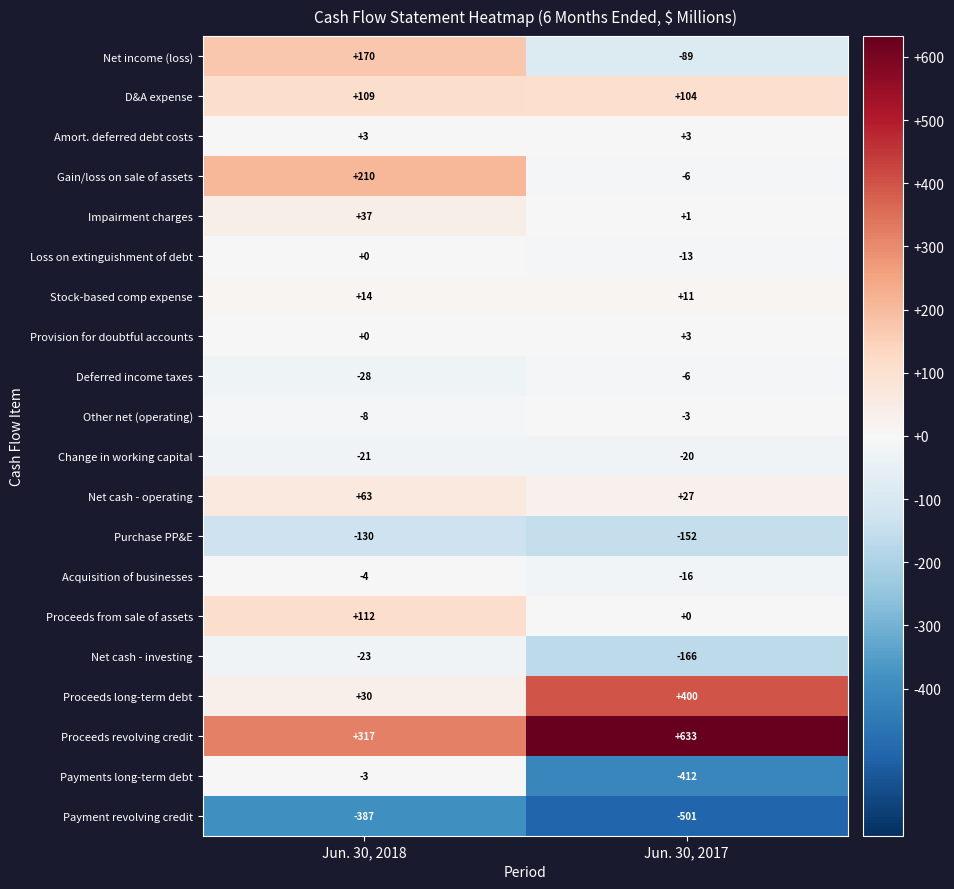

Read the Net cash - investing value at Jun. 30, 2018, to the nearest 10.

-20